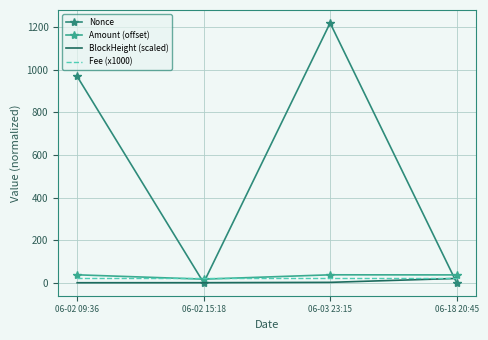

Which series changed the most between 06-02 09:36 and 06-02 15:18?

Nonce